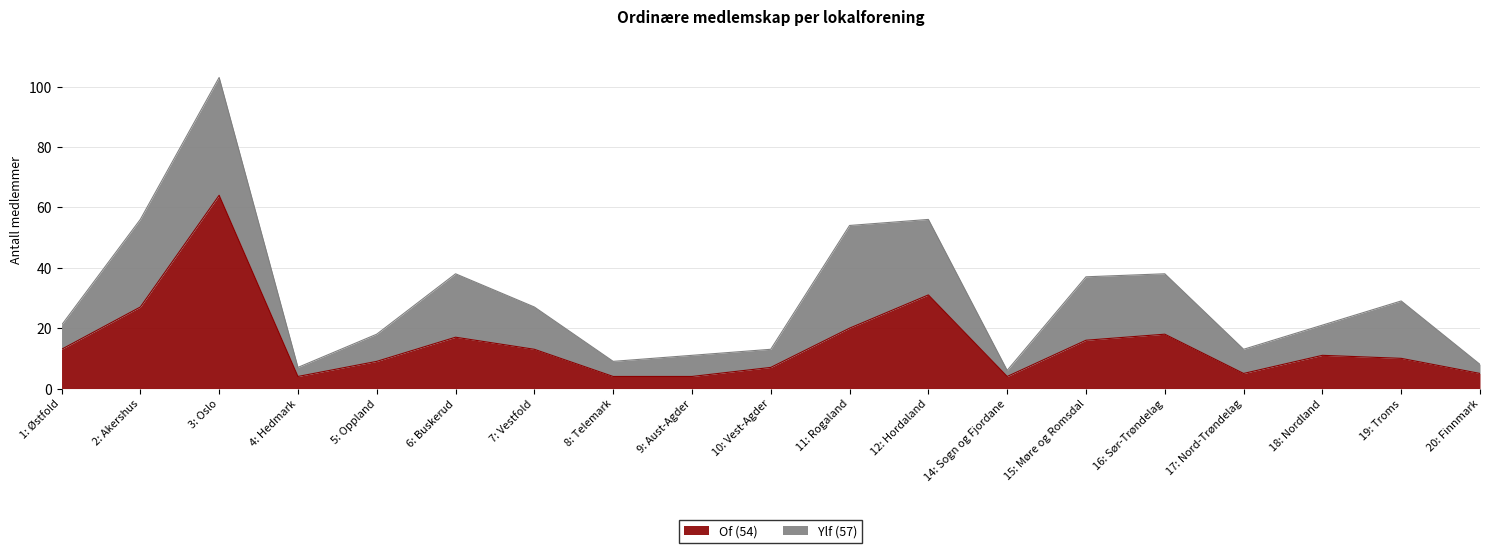

What is the maximum value shown in the chart?

64